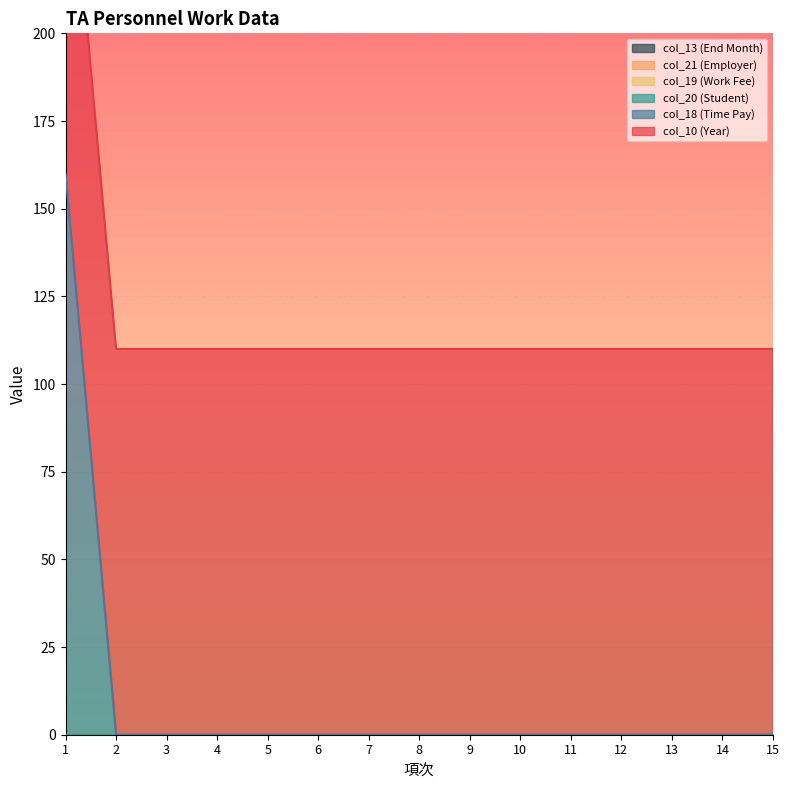

At which label is col_18 closest to 80?

1